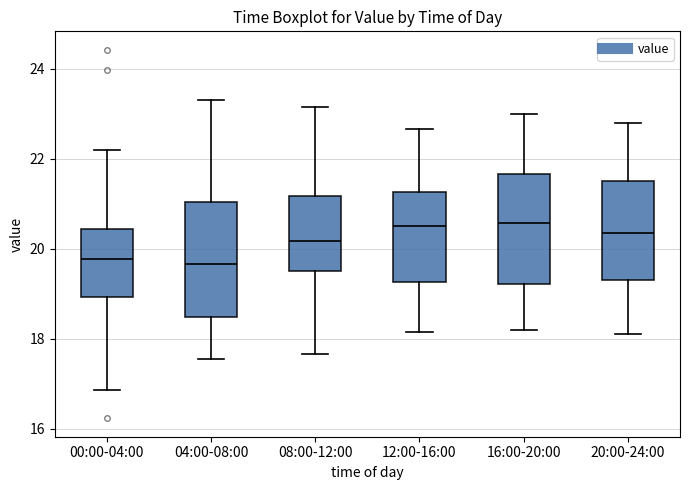

Reading left to right, transcribe this box plot: for each box, give where its median line is, the range the box spans, and where its two whiskers end, as read against the y-axis. The values are not printed on the chart, so give them approximately, as read against the axis.

00:00-04:00: median 19.8, box 19.0 to 20.4, whiskers 16.8 to 22.2
04:00-08:00: median 19.6, box 18.4 to 21.0, whiskers 17.6 to 23.4
08:00-12:00: median 20.2, box 19.6 to 21.2, whiskers 17.6 to 23.2
12:00-16:00: median 20.6, box 19.2 to 21.2, whiskers 18.2 to 22.6
16:00-20:00: median 20.6, box 19.2 to 21.6, whiskers 18.2 to 23.0
20:00-24:00: median 20.4, box 19.4 to 21.6, whiskers 18.2 to 22.8